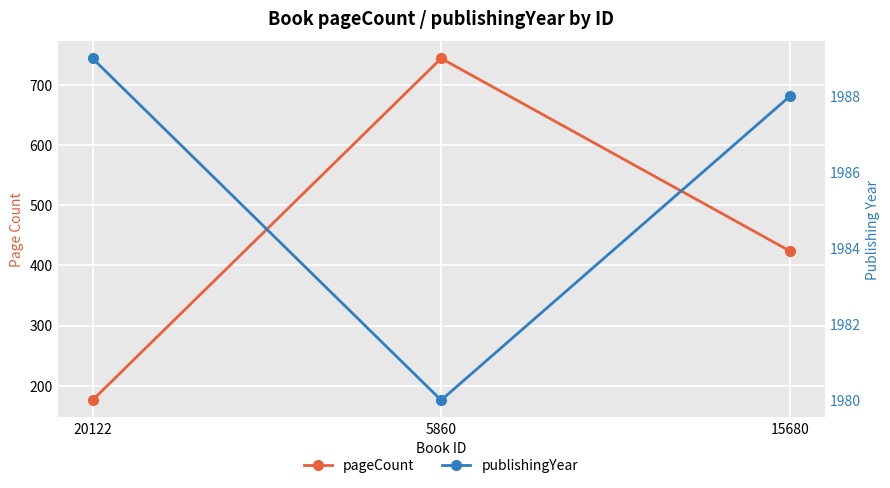

What is the difference between the second highest and minimum values in the publishingYear series?

8